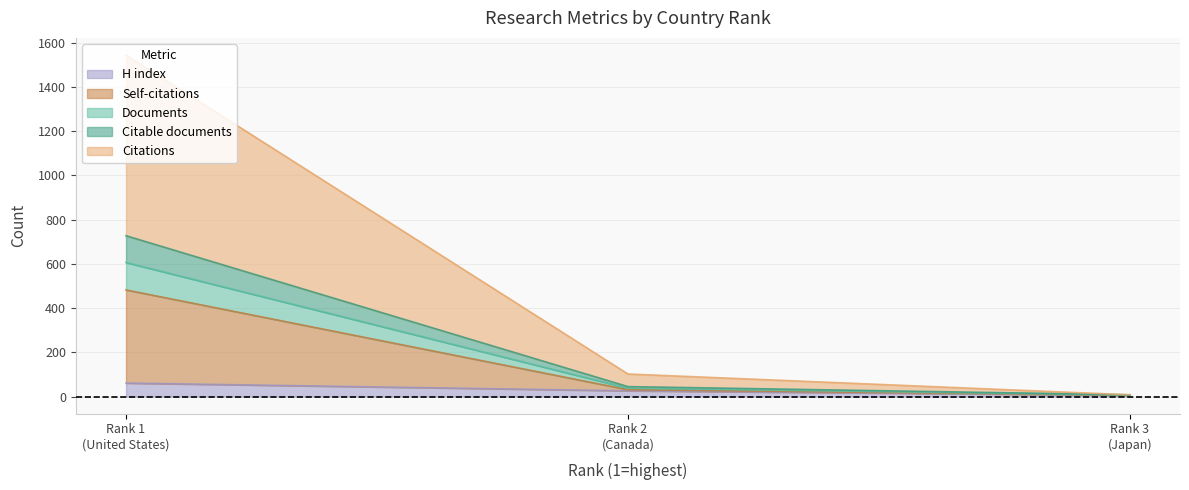

What is the maximum value for H index?

61